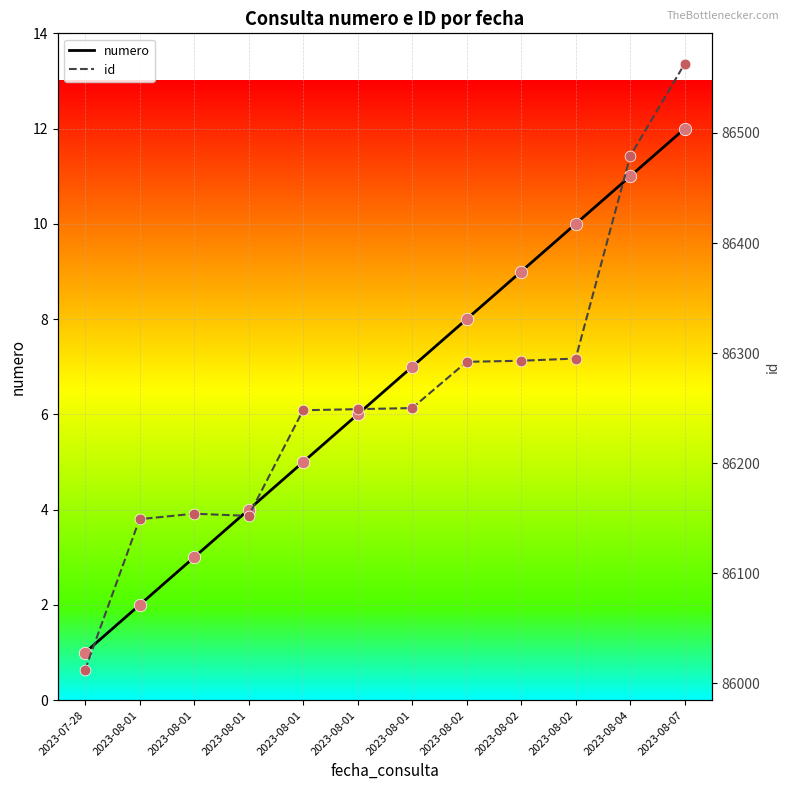

Which series has the largest total across all categories?

id